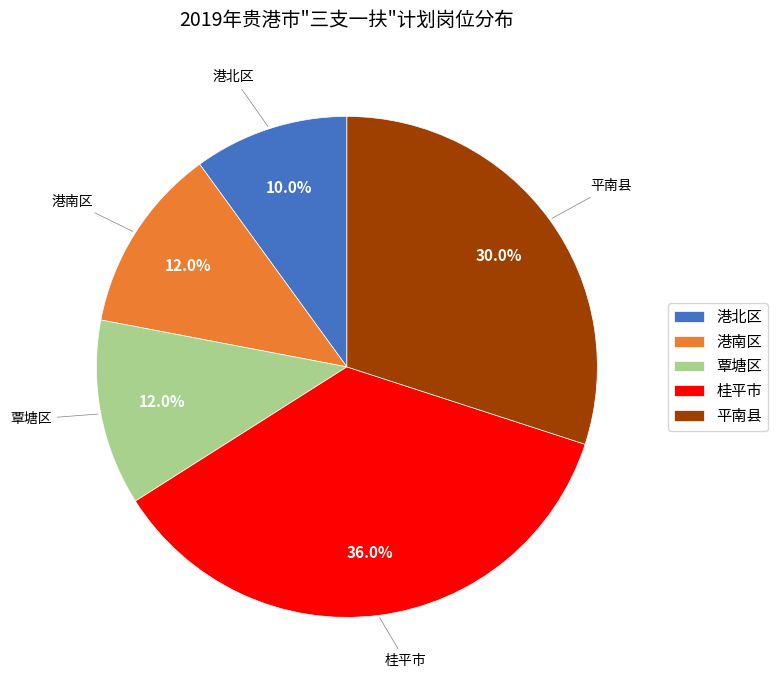

Count the number of slices in the pie.

5